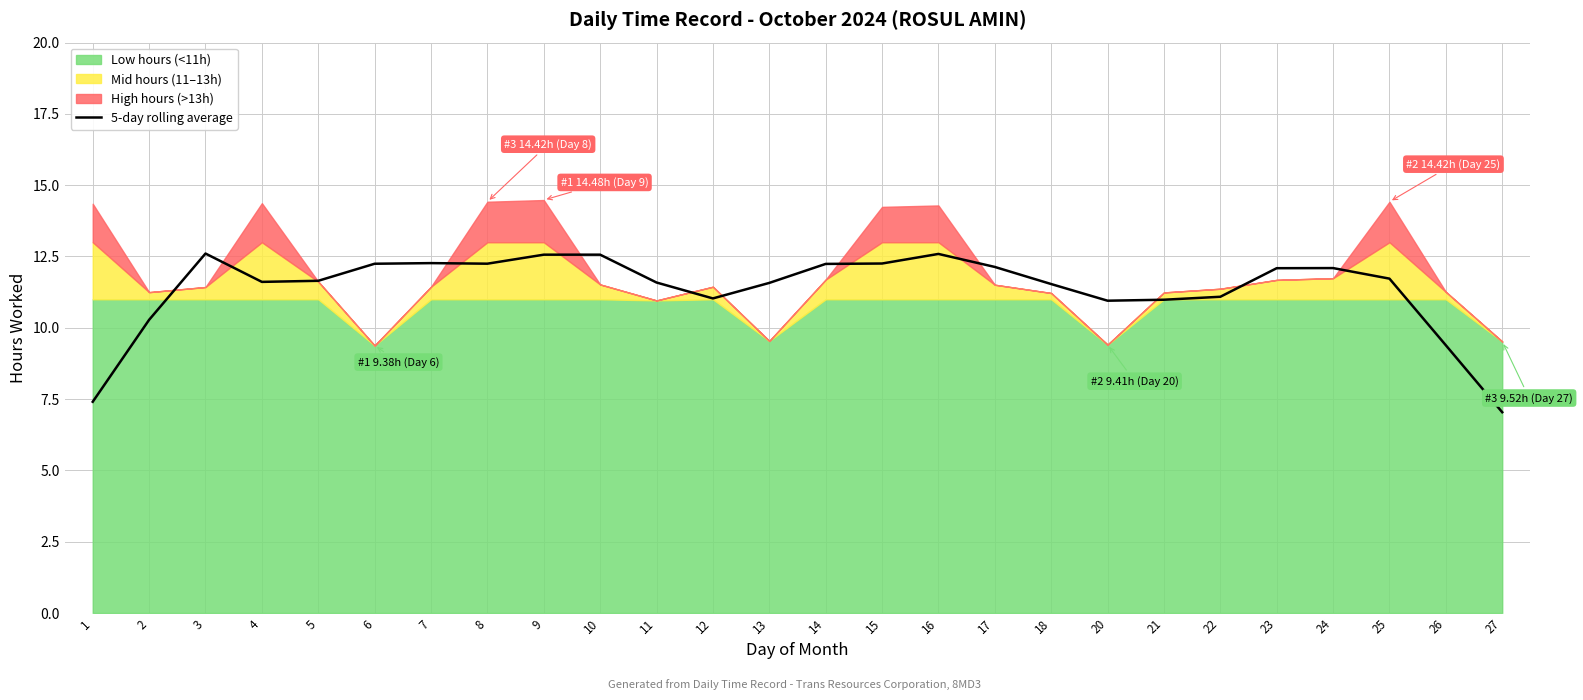

Reading left to right, extract all data points from this chart.

1=7.4	2=10.3	3=12.6	4=11.6	5=11.6	6=12.2	7=12.3	8=12.2	9=12.6	10=12.6	11=11.6	12=11.0	13=11.6	14=12.2	15=12.3	16=12.6	17=12.1	18=11.5	20=11.0	21=11.0	22=11.1	23=12.1	24=12.1	25=11.7	26=9.4	27=7.0